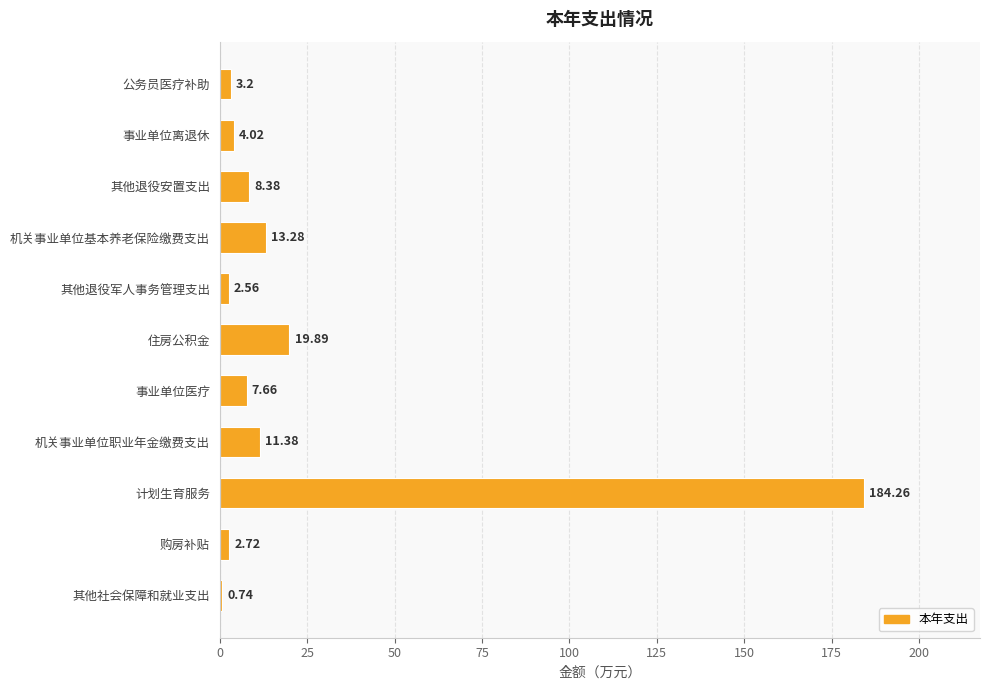

What is the difference between the second highest and second lowest values?

17.3